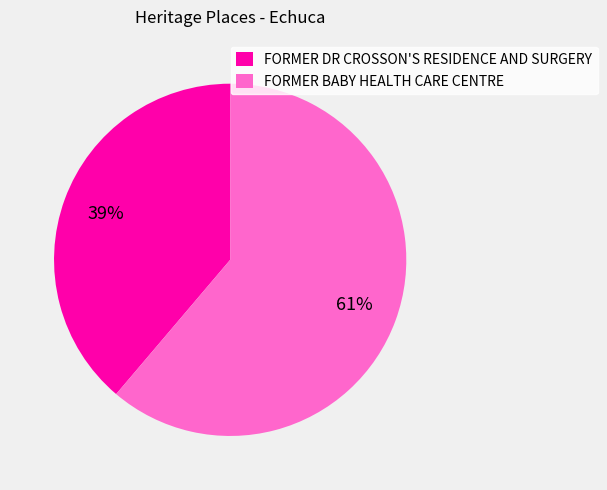

Count the number of slices in the pie.

2